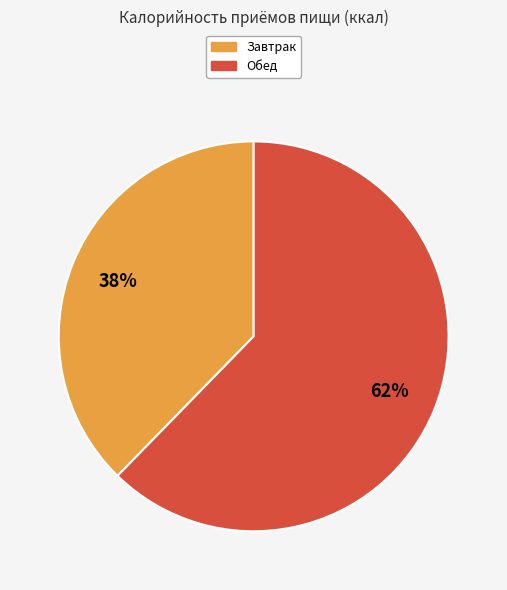

Combined, do Обед and Завтрак account for over 50%?

Yes